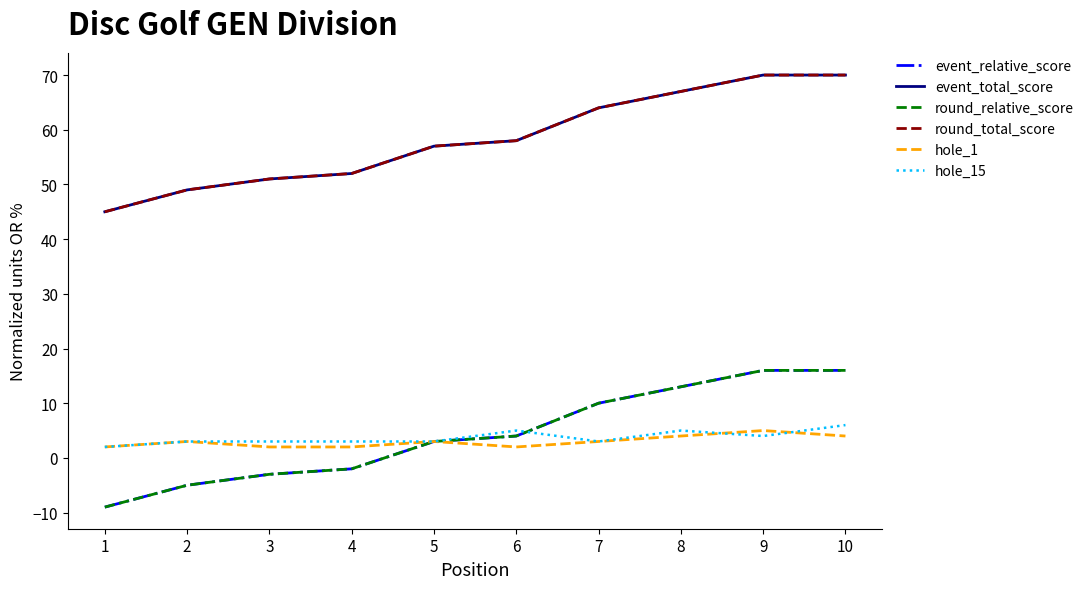

Between 1 and 4, which series saw the biggest shift?

event_relative_score